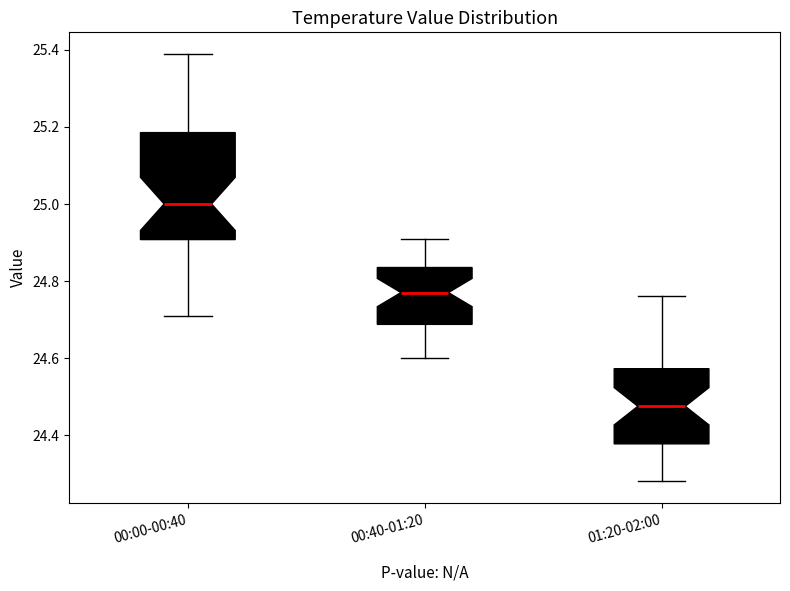

Reading left to right, transcribe this box plot: for each box, give where its median line is, the range the box spans, and where its two whiskers end, as read against the y-axis. The values are not printed on the chart, so give them approximately, as read against the axis.

00:00-00:40: median 25.00, box 24.90 to 25.18, whiskers 24.72 to 25.40
00:40-01:20: median 24.78, box 24.68 to 24.84, whiskers 24.60 to 24.92
01:20-02:00: median 24.48, box 24.38 to 24.58, whiskers 24.28 to 24.76